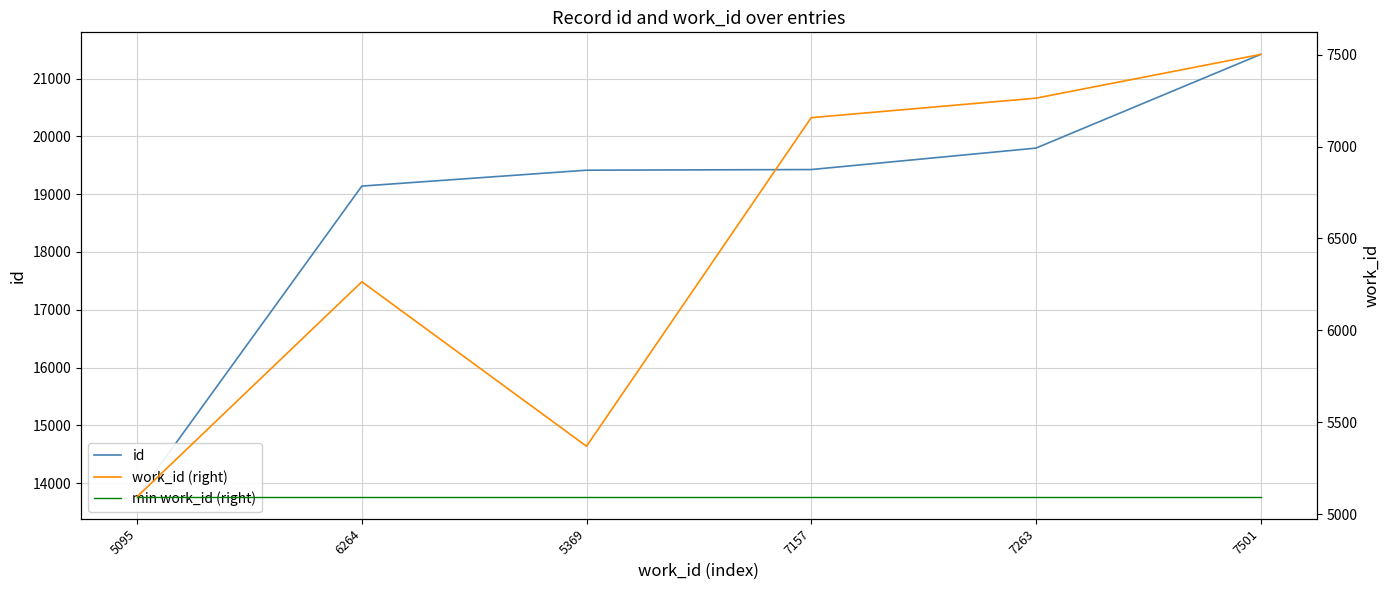

True or false: work_id (right) and min work_id (right) cross at least once.

False